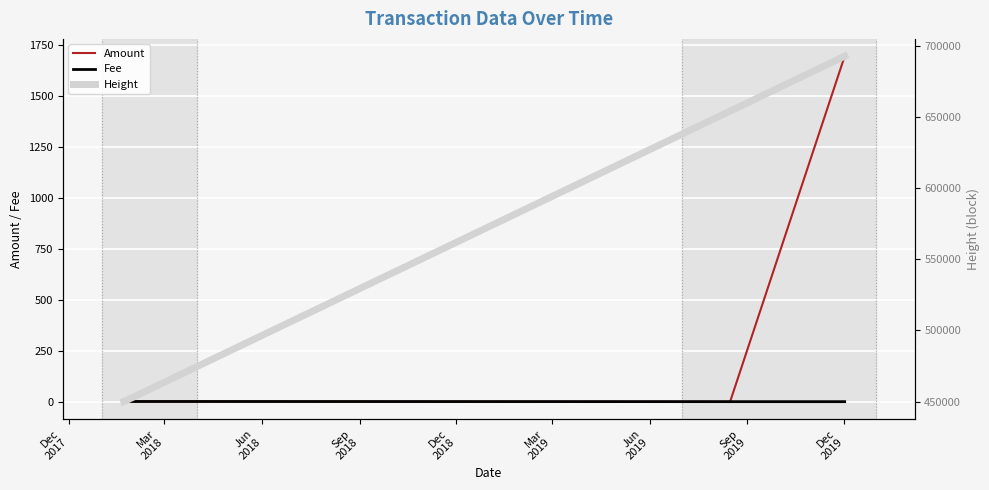

What is the spread (max minus min) of values at Dec
2017?

449985.0